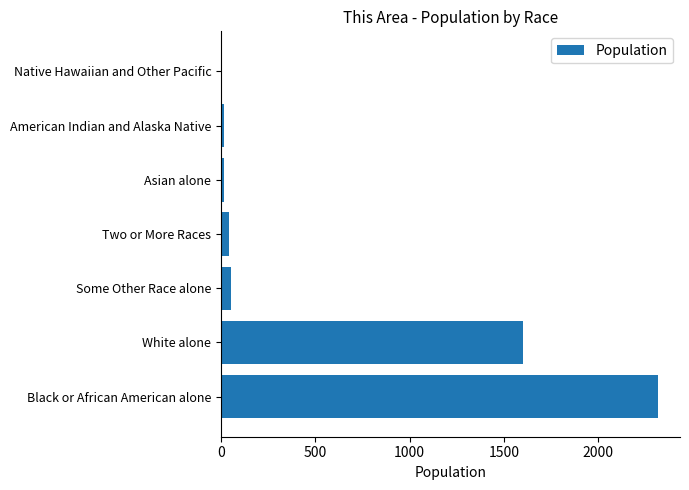

Where is the data nearest to the value 1159?

White alone